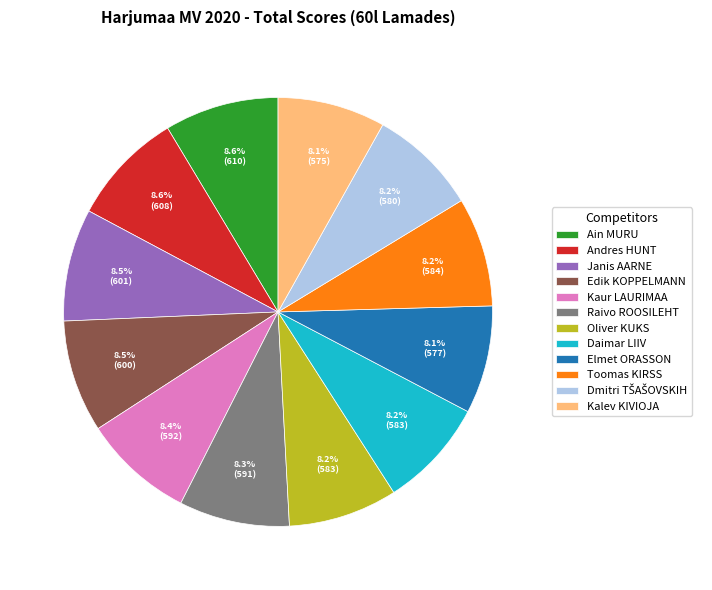

Approximately how many times larger is the value at Toomas KIRSS compared to Janis AARNE?

1.0